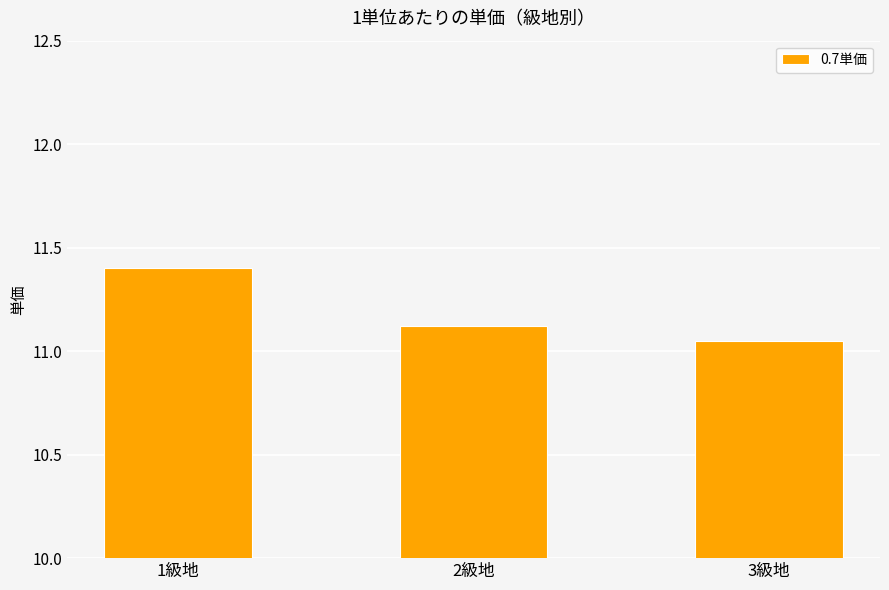

How many distinct data groups are displayed?

1